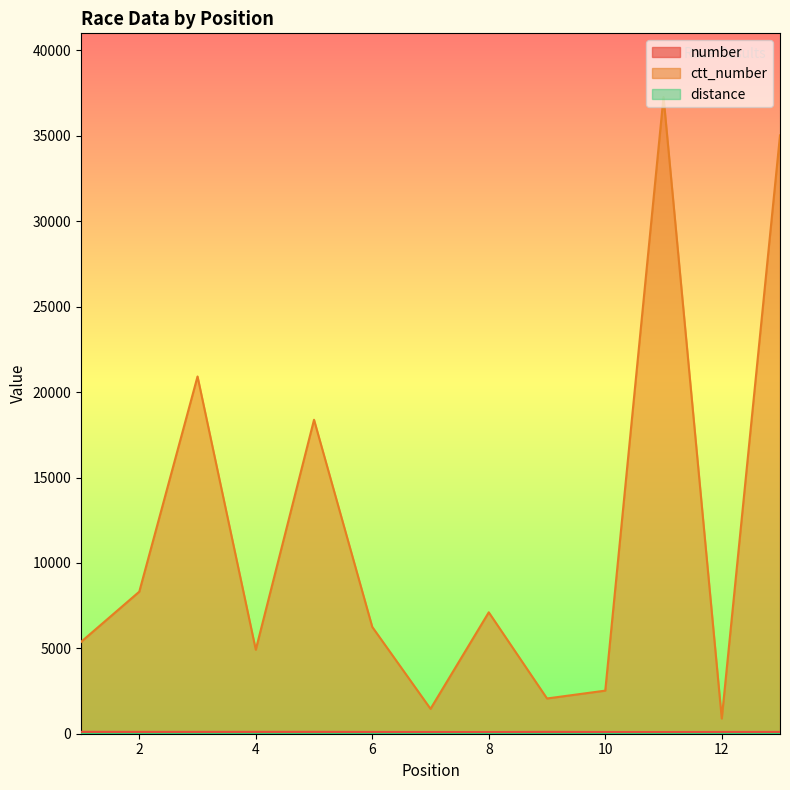

Between 1 and 10, which is larger?

1